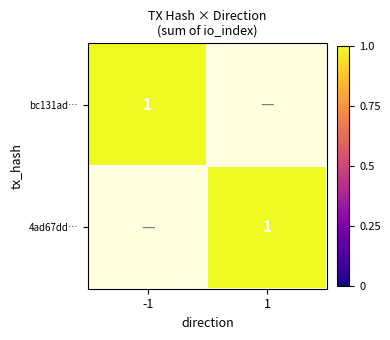

Which series has the widest spread of values?

bc131ad317f7d6c9695a584327c1665e2aef304